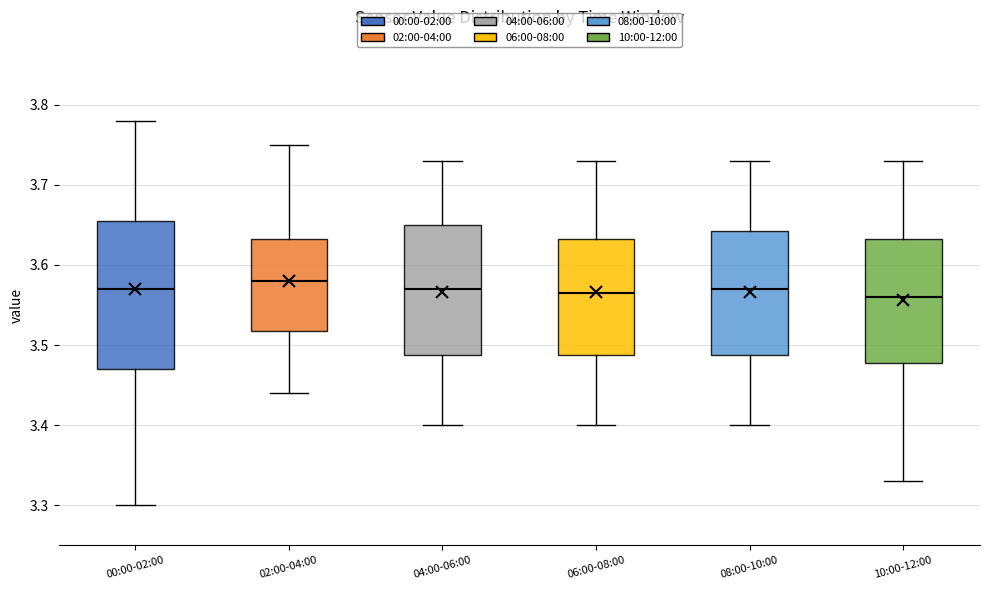

Reading left to right, read every box against the y-axis: the position of its median line, the range the box covers, and the ends of its whiskers. The values are not printed on the chart, so give them approximately, as read against the axis.

00:00-02:00: median 3.57, box 3.47 to 3.66, whiskers 3.30 to 3.78
02:00-04:00: median 3.58, box 3.52 to 3.63, whiskers 3.44 to 3.75
04:00-06:00: median 3.57, box 3.49 to 3.65, whiskers 3.40 to 3.73
06:00-08:00: median 3.57, box 3.49 to 3.63, whiskers 3.40 to 3.73
08:00-10:00: median 3.57, box 3.49 to 3.64, whiskers 3.40 to 3.73
10:00-12:00: median 3.56, box 3.48 to 3.63, whiskers 3.33 to 3.73